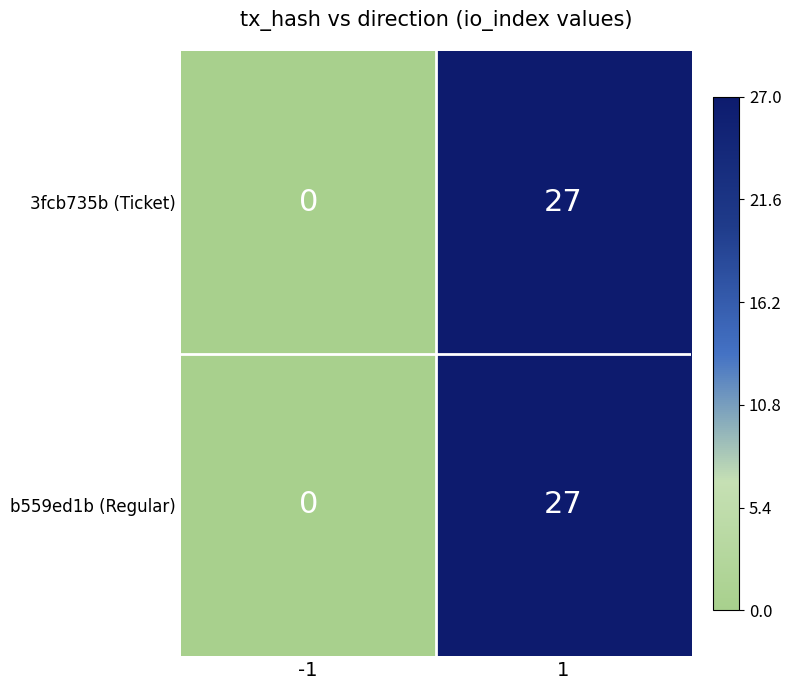

Count the number of categories in the chart.

2